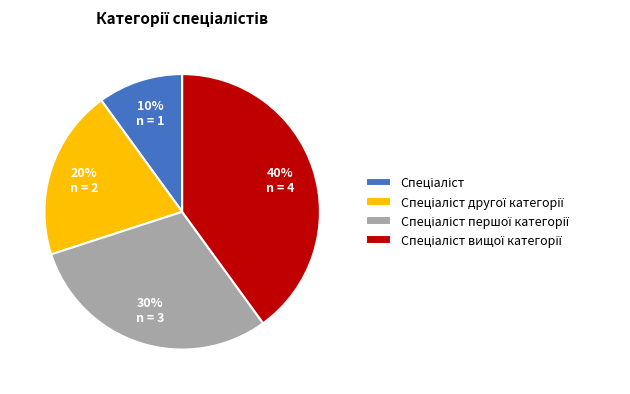

To the nearest percent, what is the average slice percentage?

25%